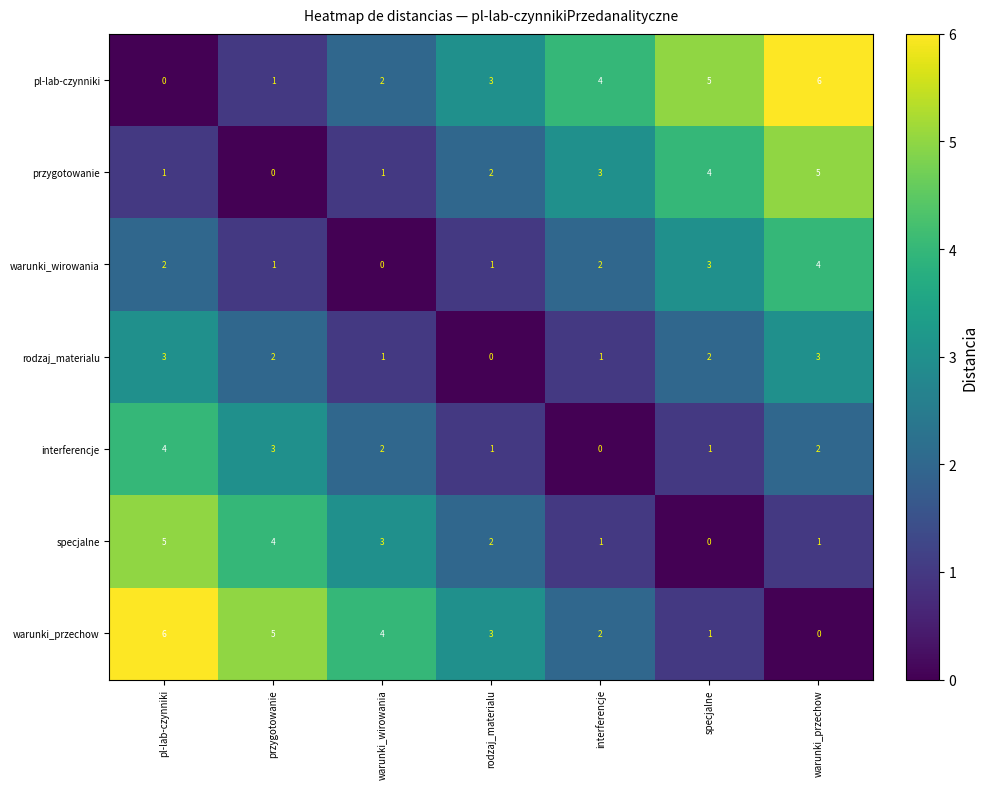

What is the spread (max minus min) of values at specjalne?

5